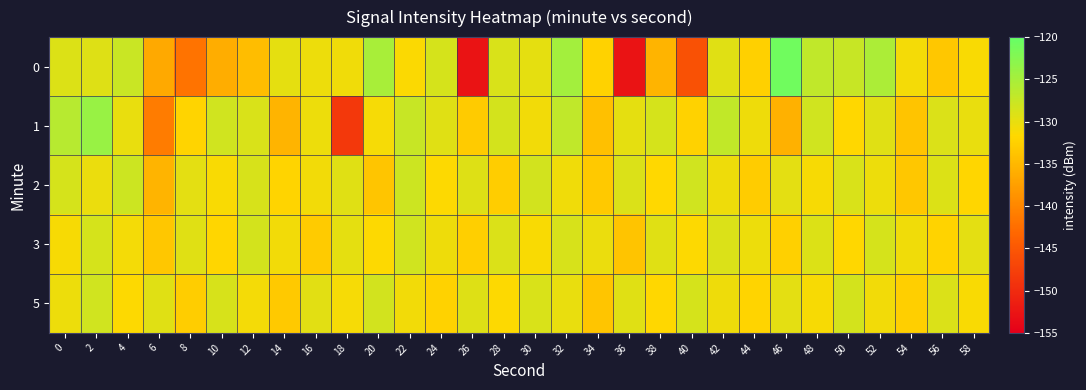

Which has a higher value, 52 or 36?

52